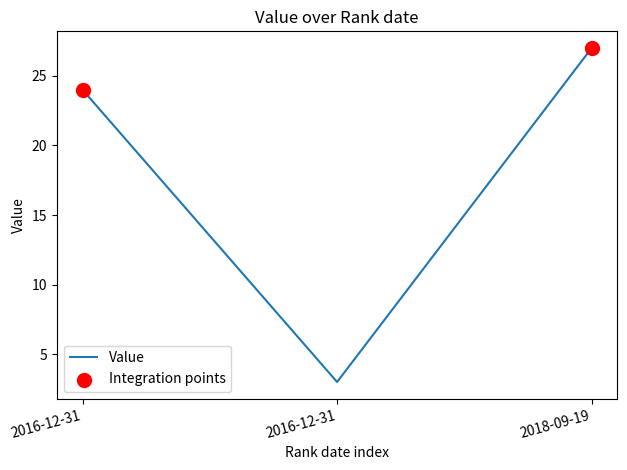

What is the change in value from 2016-12-31 to 2016-12-31?

-21